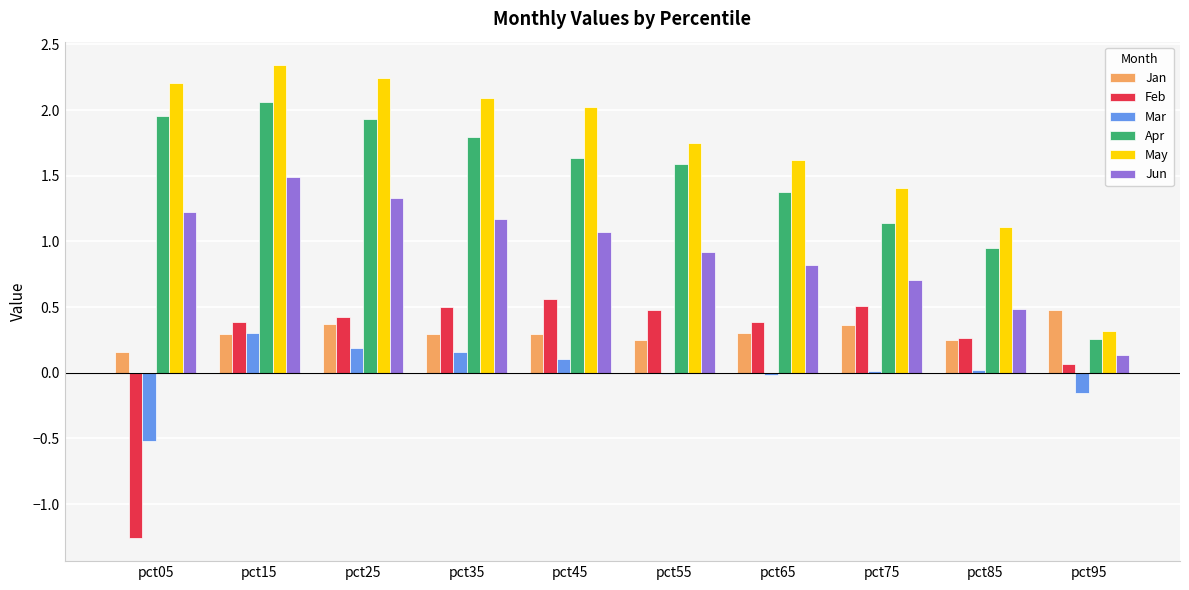

Is the value of Mar at pct65 greater than the value of Apr at pct65?

No